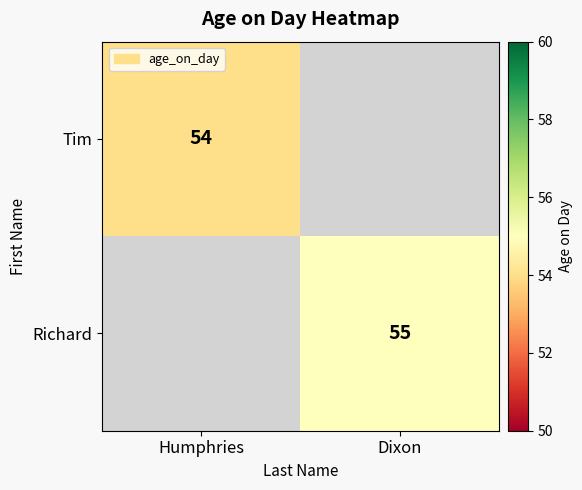

True or false: Richard has a value of 24 at Dixon.

False